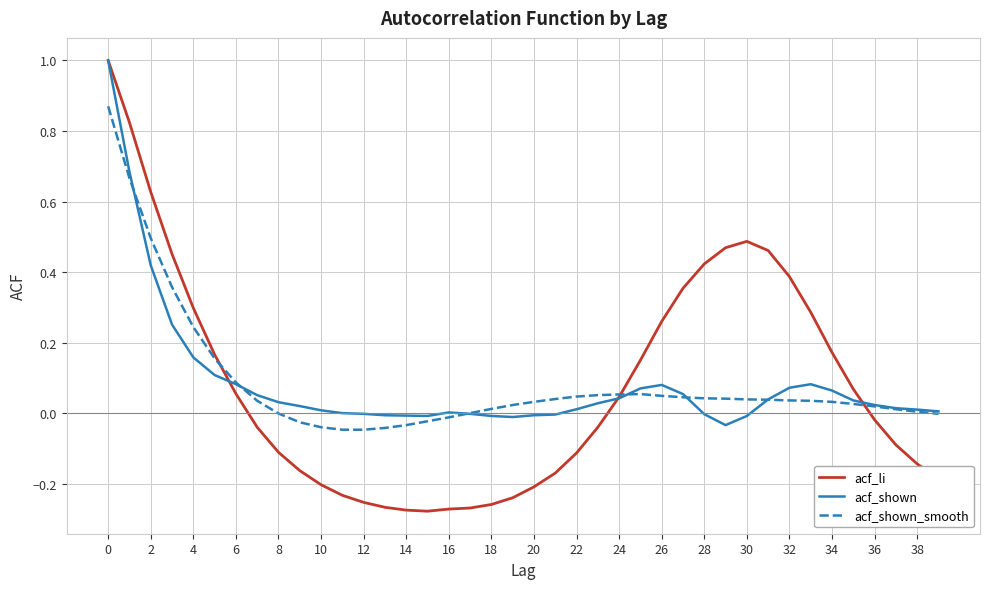

What is the maximum value shown in the chart?

1.0